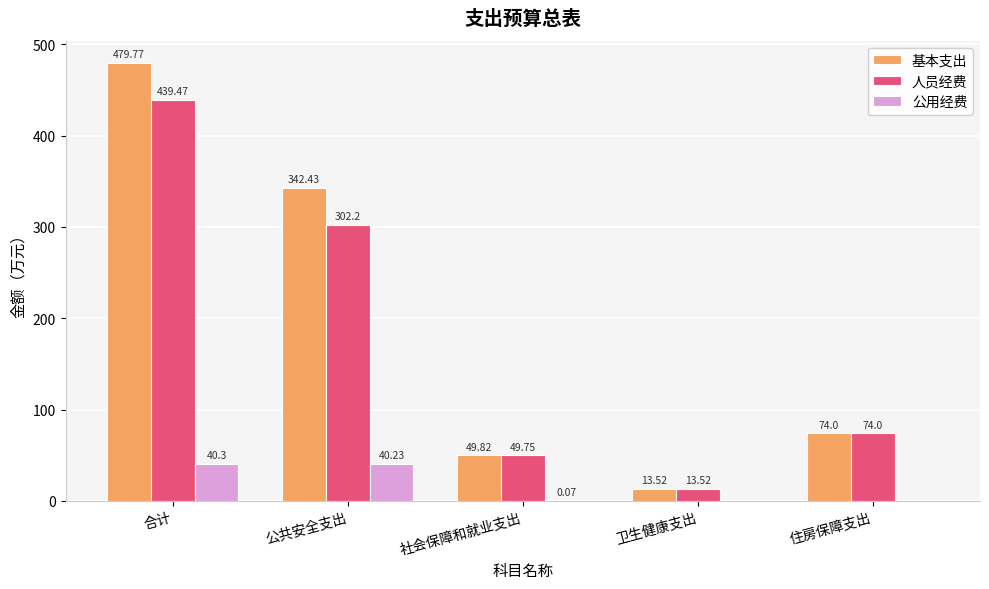

What is the sum of the 公用经费 values at 住房保障支出 and 公共安全支出?

40.2